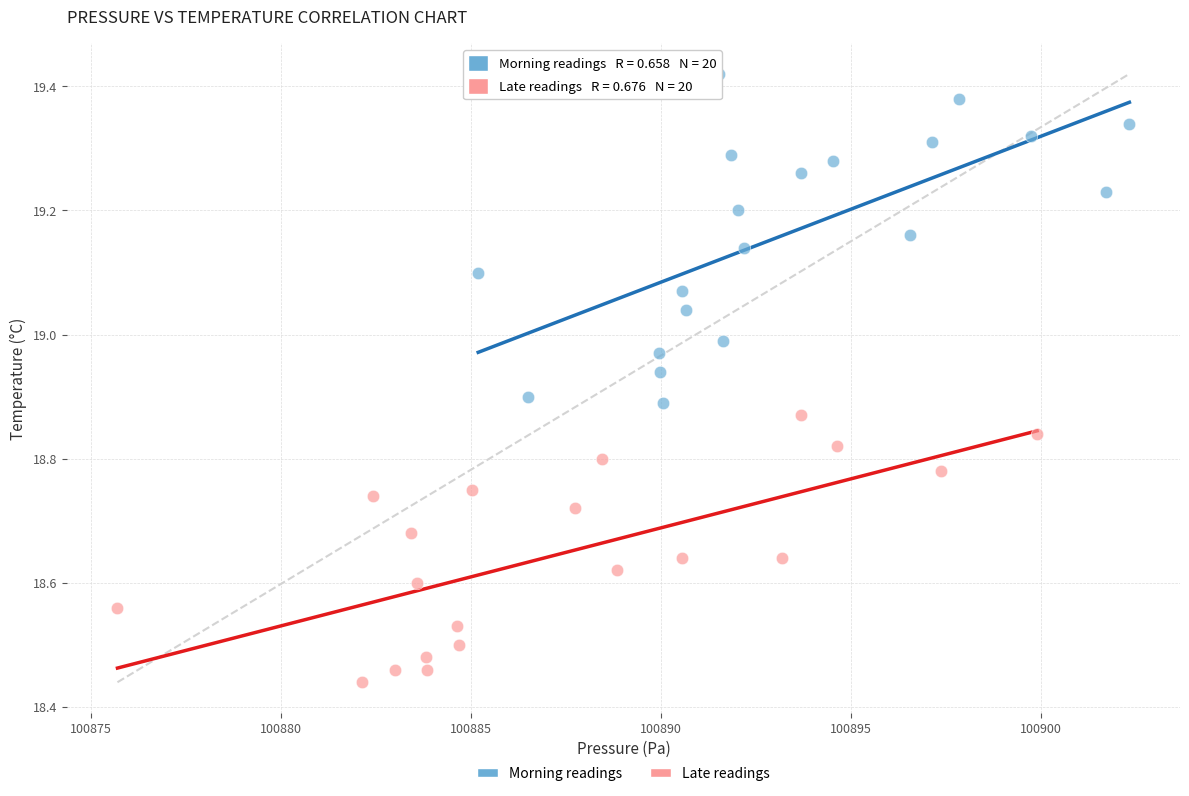

Which series contains the highest Y value?

Morning readings